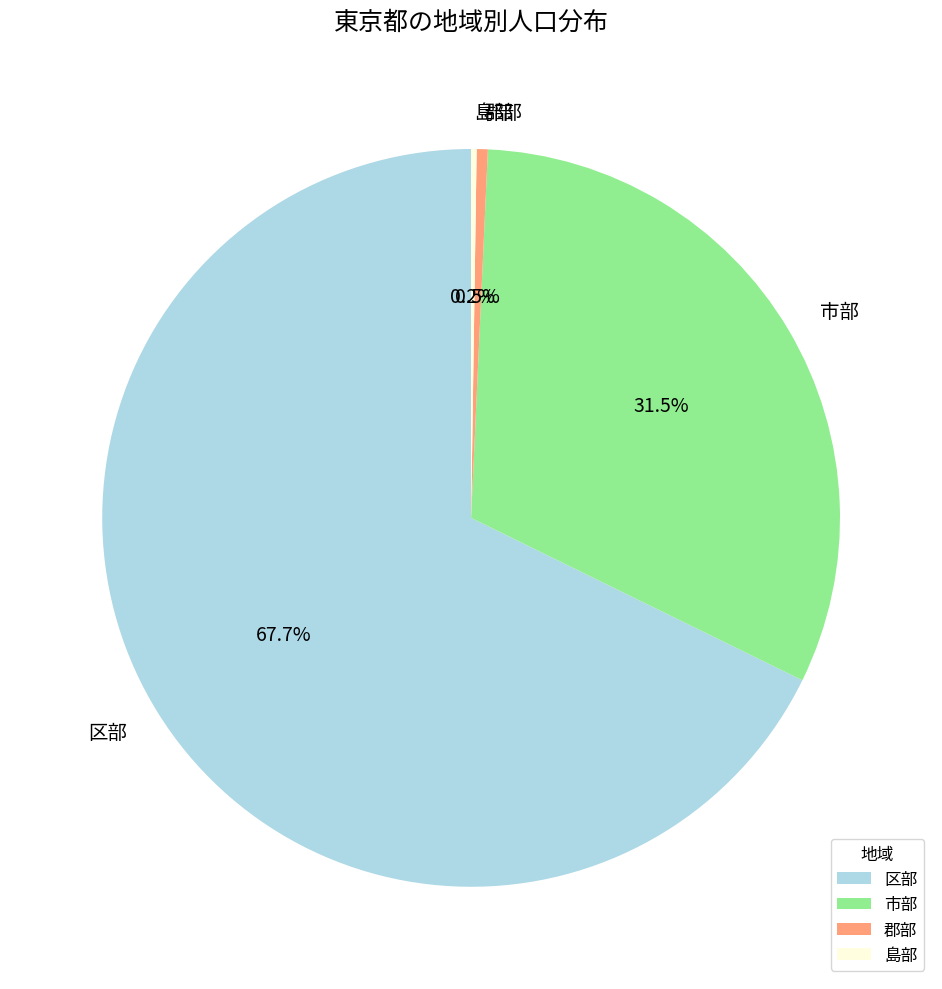

What is the largest slice in the pie chart?

区部